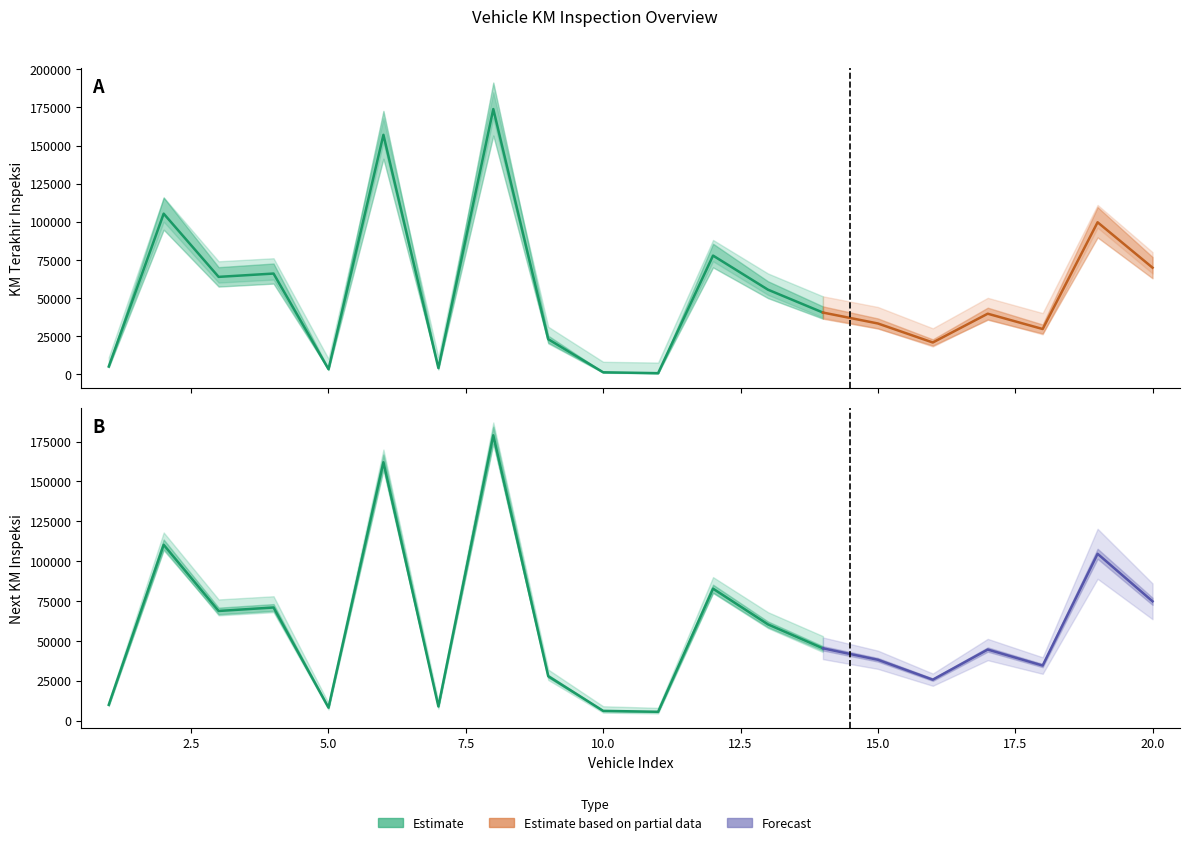

What is the minimum value for KM TERAKHIR INSPEKSI?

529